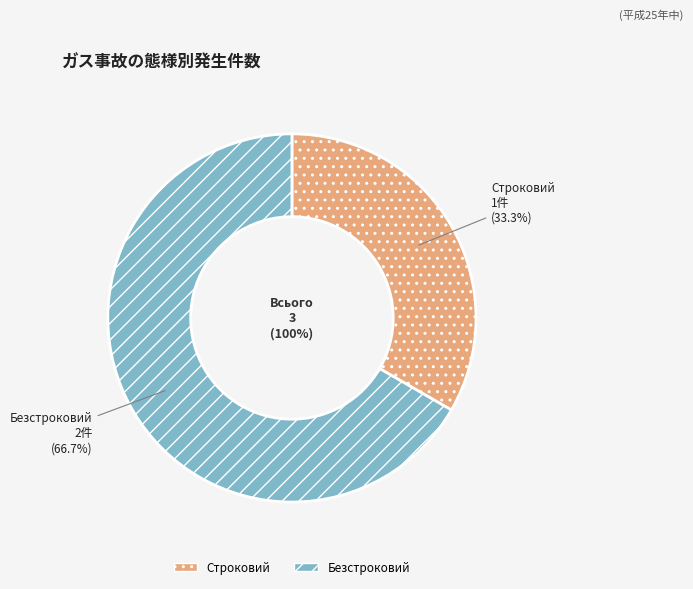

The Строковий slice represents 41% of the pie. True or false?

False